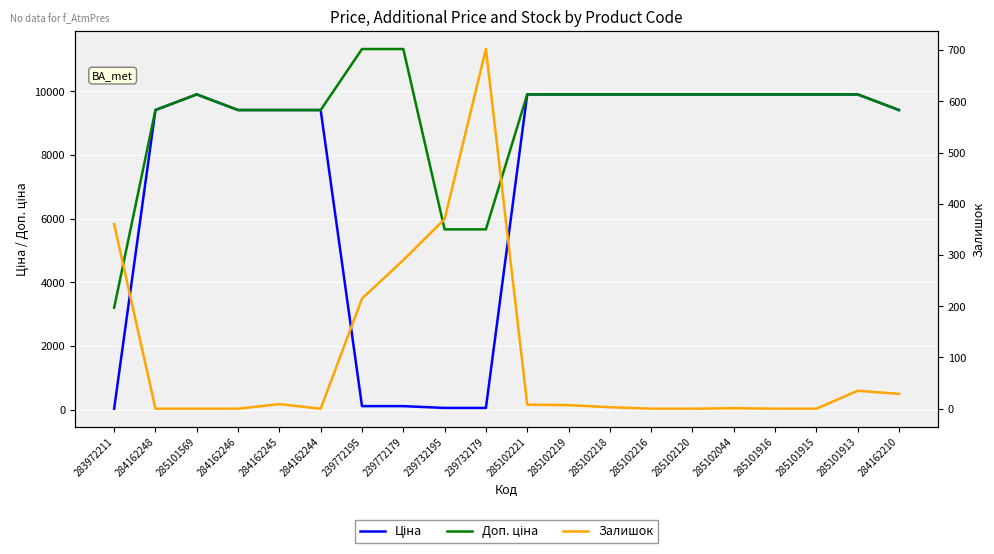

Which series ends up on top after the final intersection of Залишок and Ціна?

Ціна